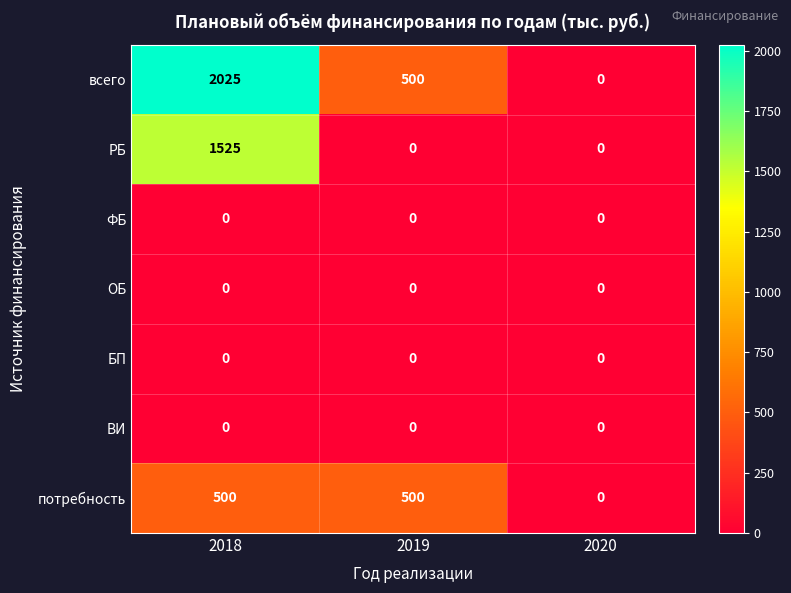

Which series changed the most between 2018 and 2020?

всего